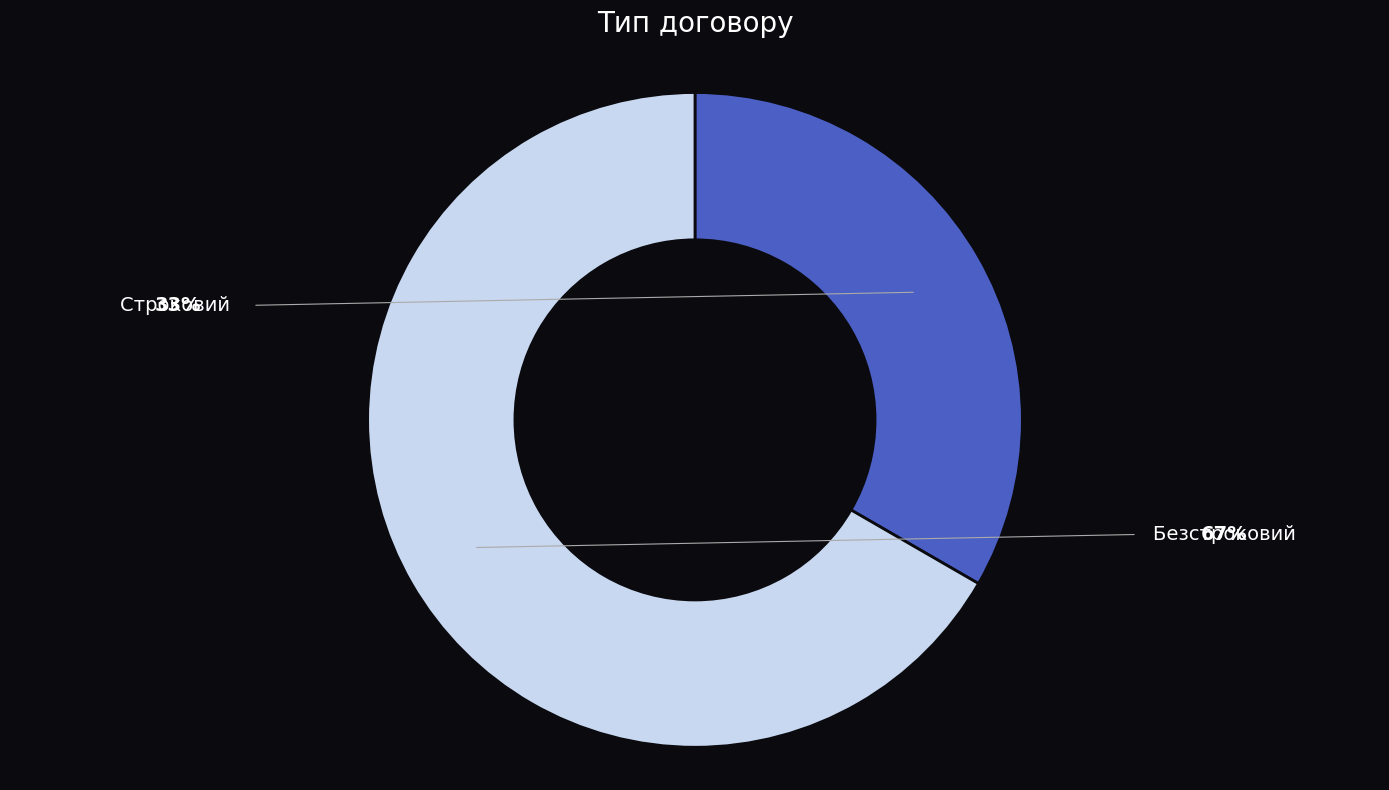

Rank the categories by value from lowest to highest.

Строковий, Безстроковий